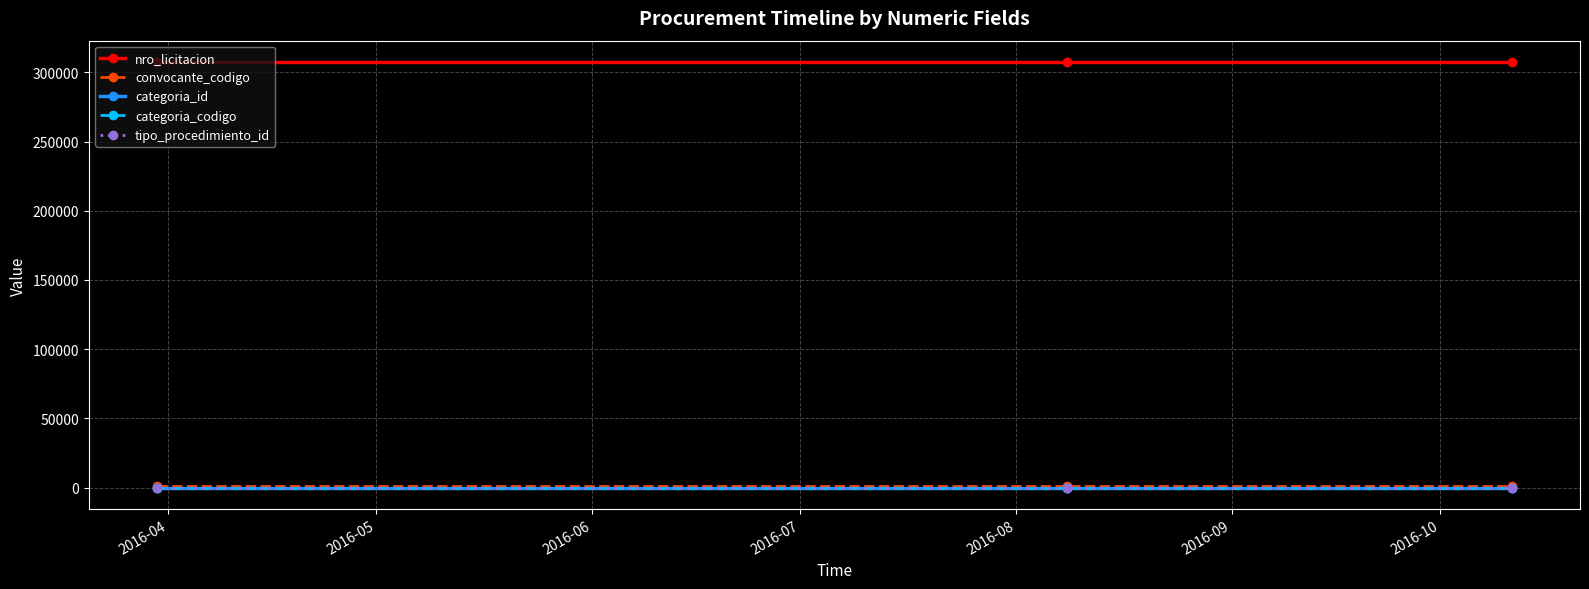

Which series has the largest total across all categories?

nro_licitacion